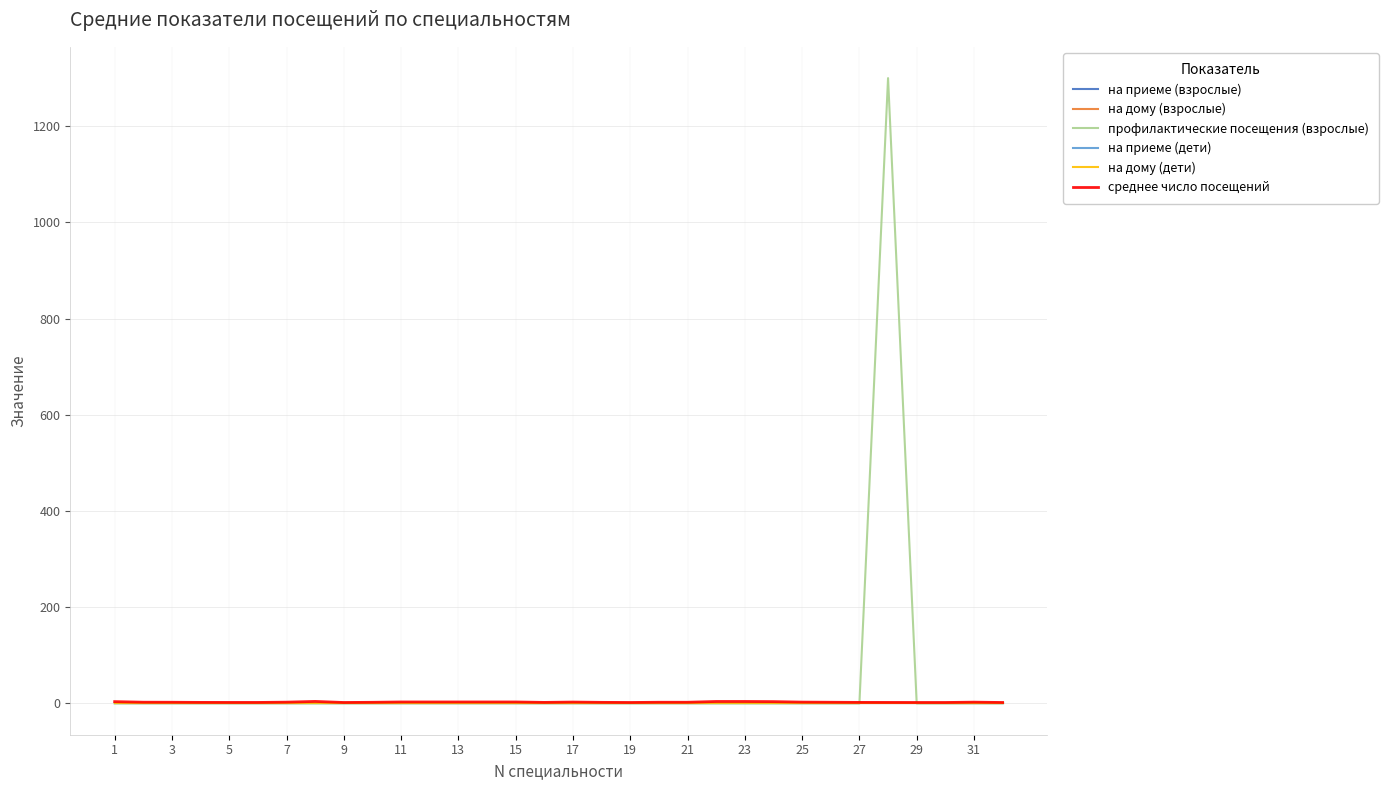

Does the chart have visible grid lines?

Yes